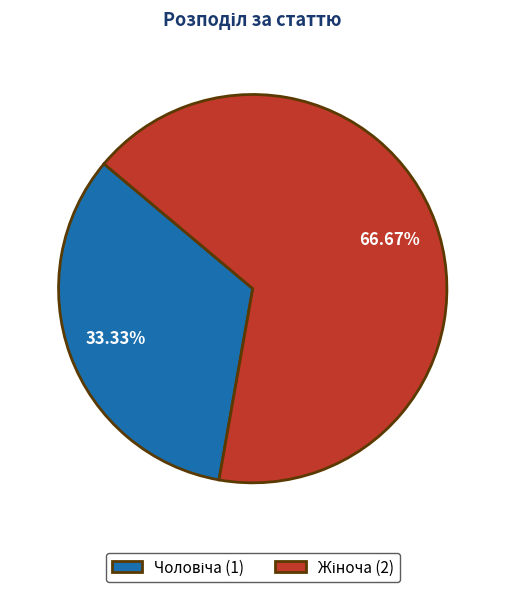

Is there a majority slice in this chart?

Yes